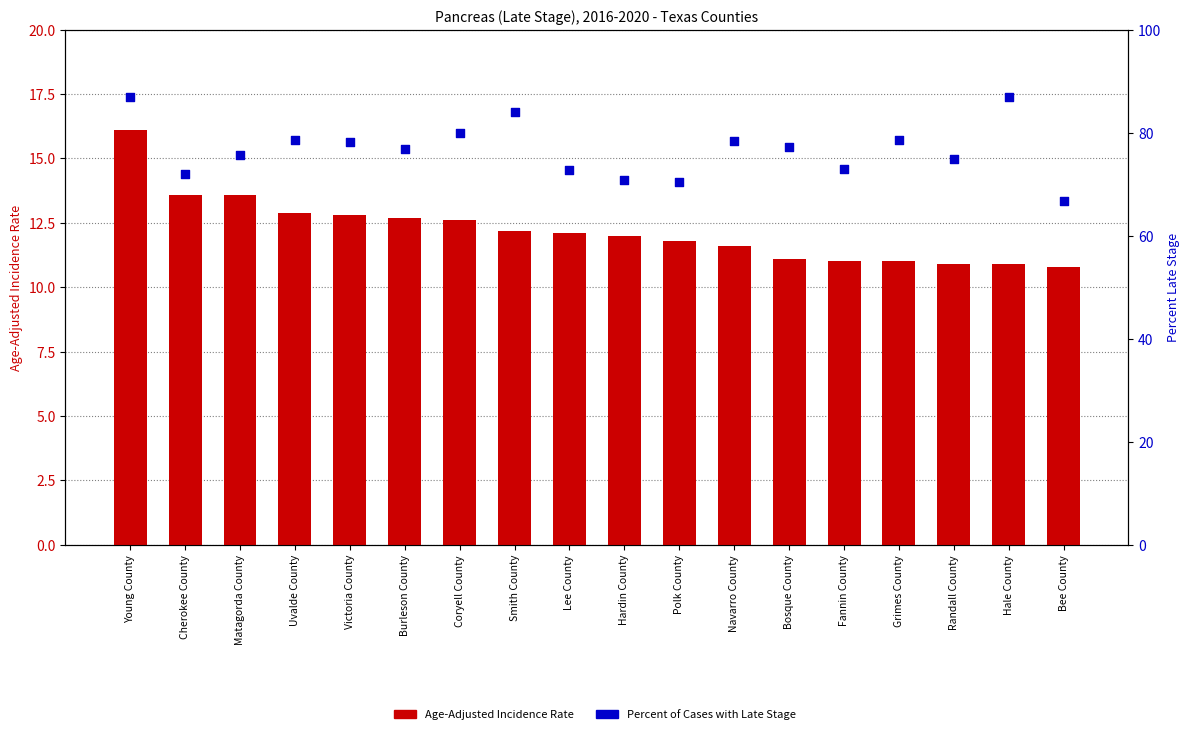

Which series reaches the maximum Y coordinate?

Percent of Cases with Late Stage